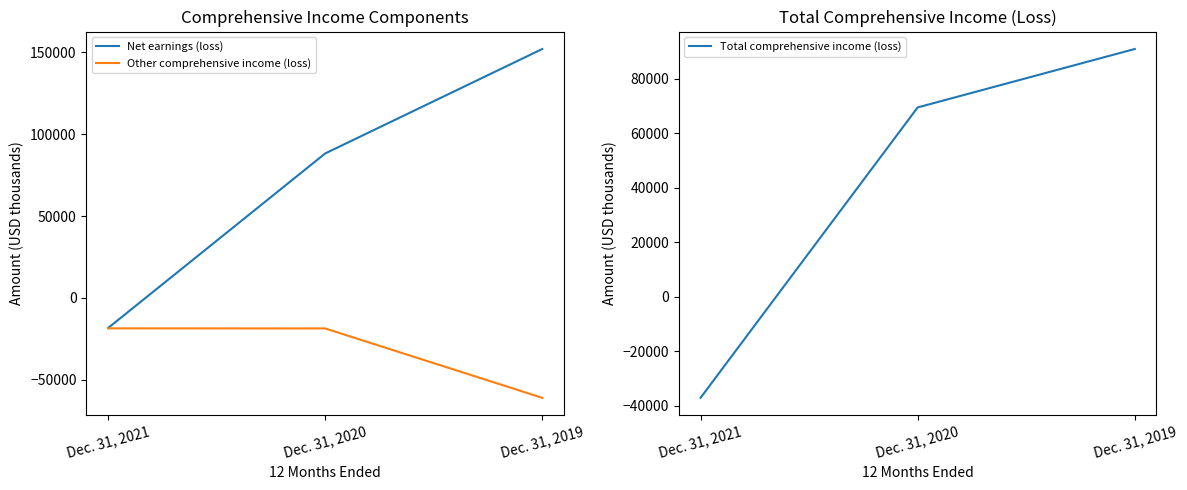

Reading left to right, list all the values displayed in this chart.

Net earnings (loss): -18455	88257	152128
Other comprehensive income (loss): -18646	-18700	-61109
Total comprehensive income (loss): -37101	69557	91019